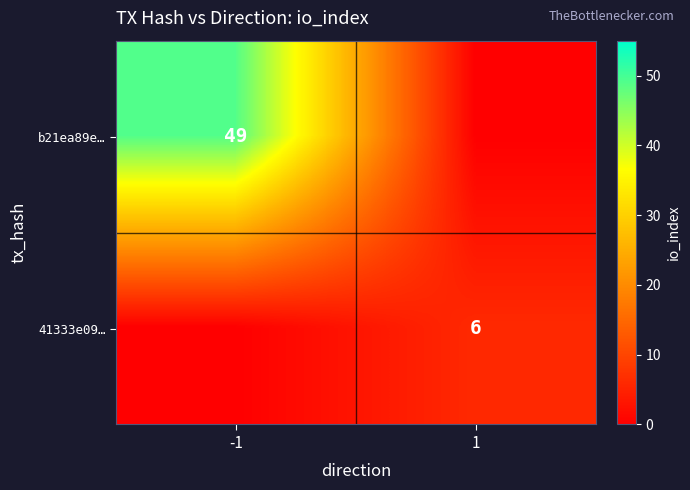

The b21ea89e… series shows 86 at -1. True or false?

False